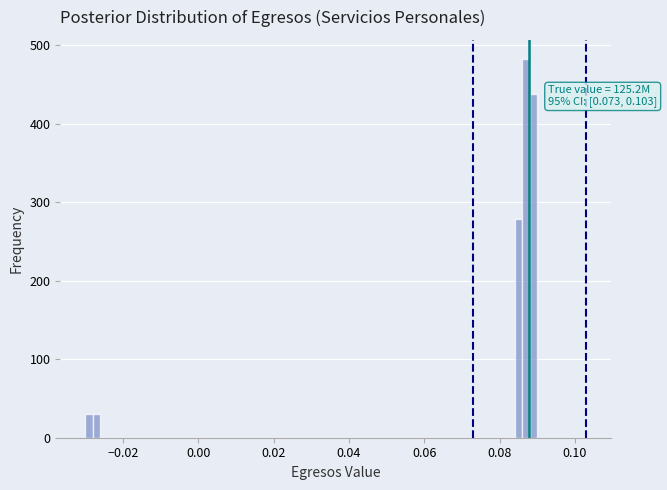

Around what value on the x-axis is the tallest bar? Give the approximate position of its centre, as read against the axis.

0.088